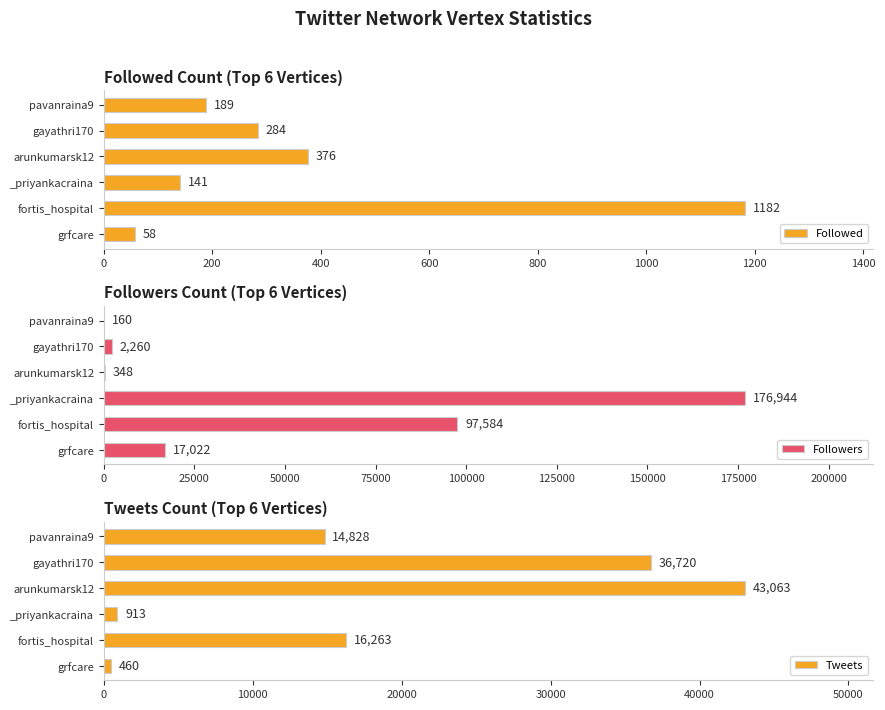

What is the highest value of the Followed series?

1182